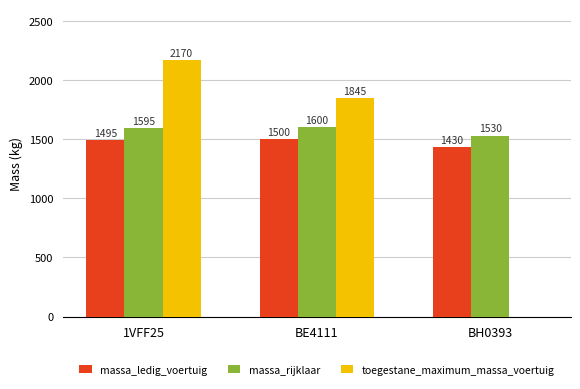

How many groups of bars are there?

3